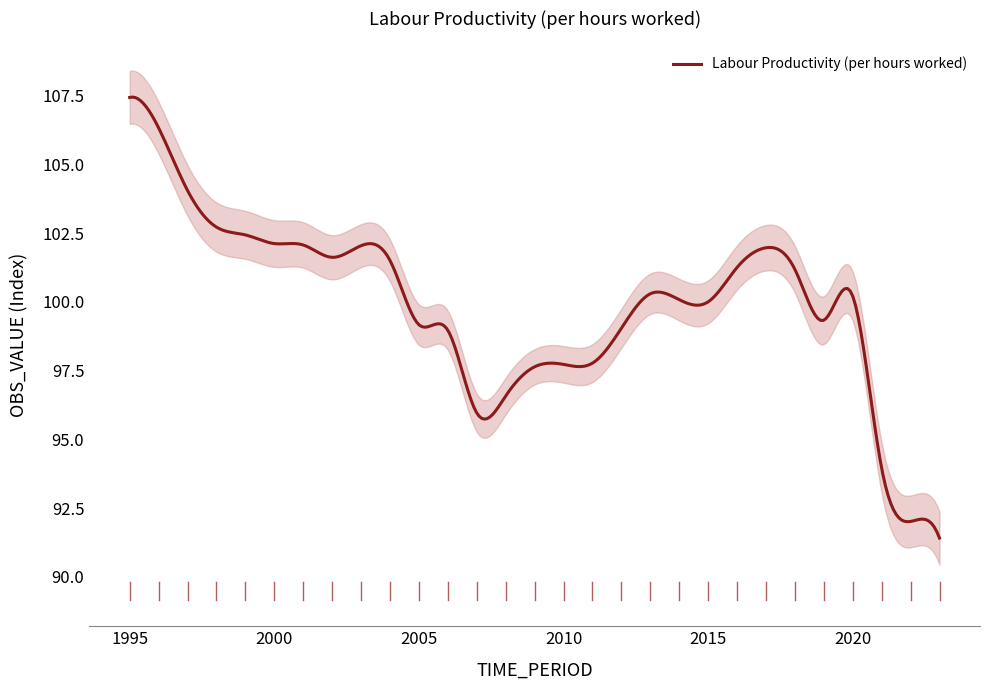

Is it true that the value at 2005 is 56.0?

False